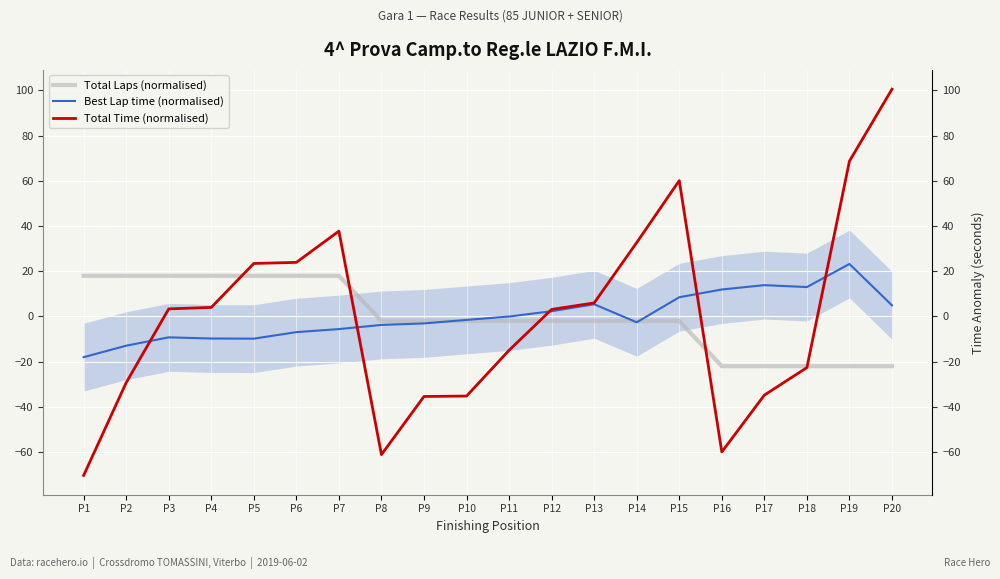

Which category has the lowest value in the Total Laps (normalised) series?

P16